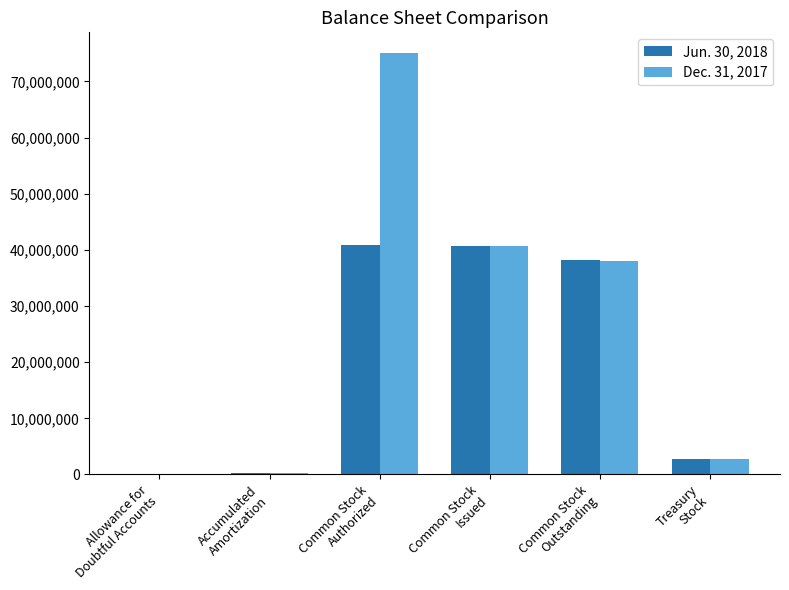

What is the total value across all series at Common Stock
Authorized?

115907991